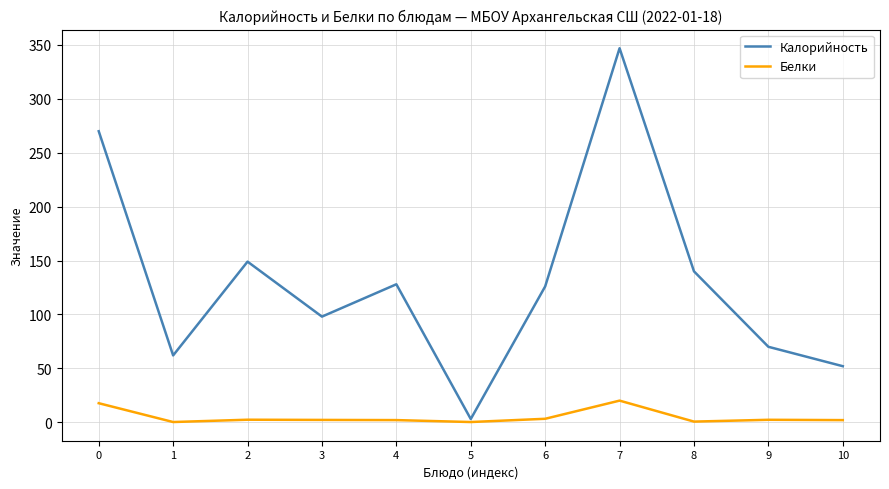

Is the value of Калорийность at 7 greater than the value of Белки at 5?

Yes